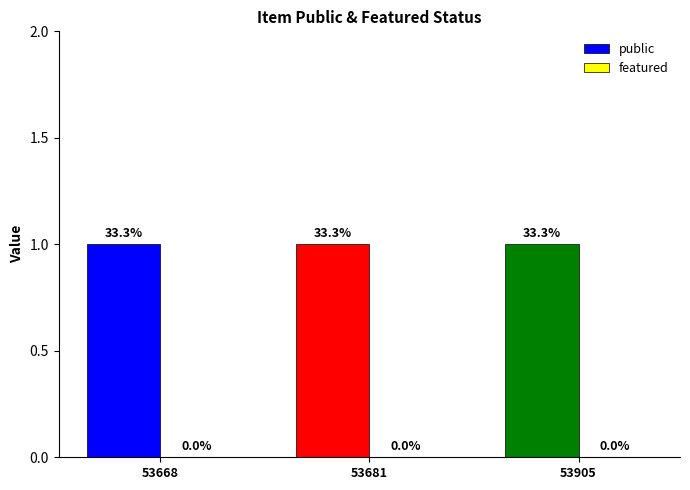

Reading right to left, extract all data points from this chart.

public: 1	1	1
featured: 0	0	0